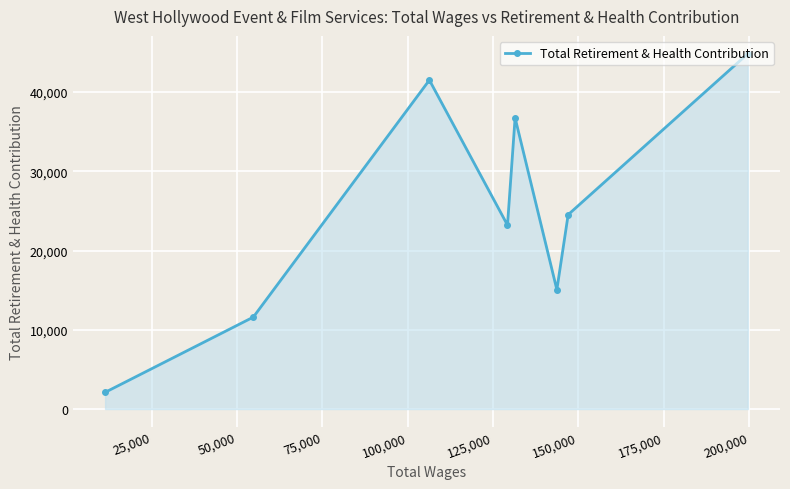

What is the value of the 3rd point from the left?

41520